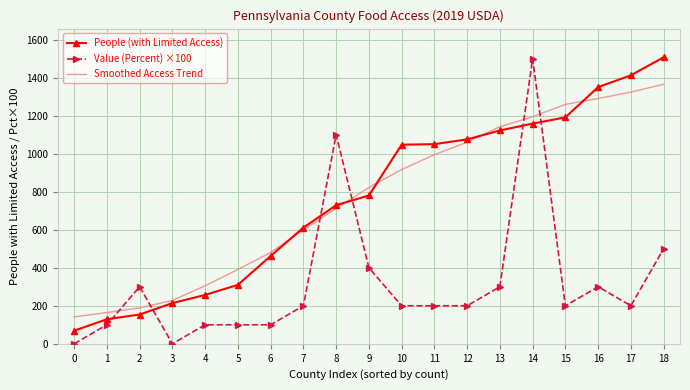

At which category is the sum across all series the highest?

14